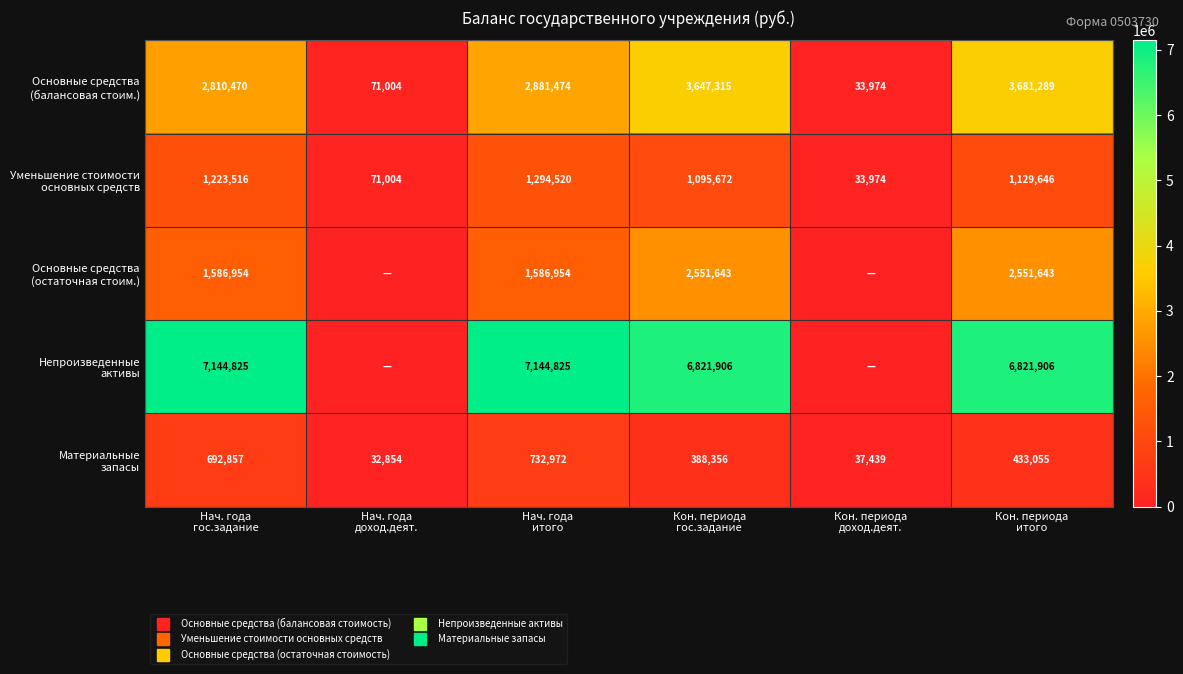

Is it true that Материальные запасы equals 289184.9 at Кон. периода итого?

False